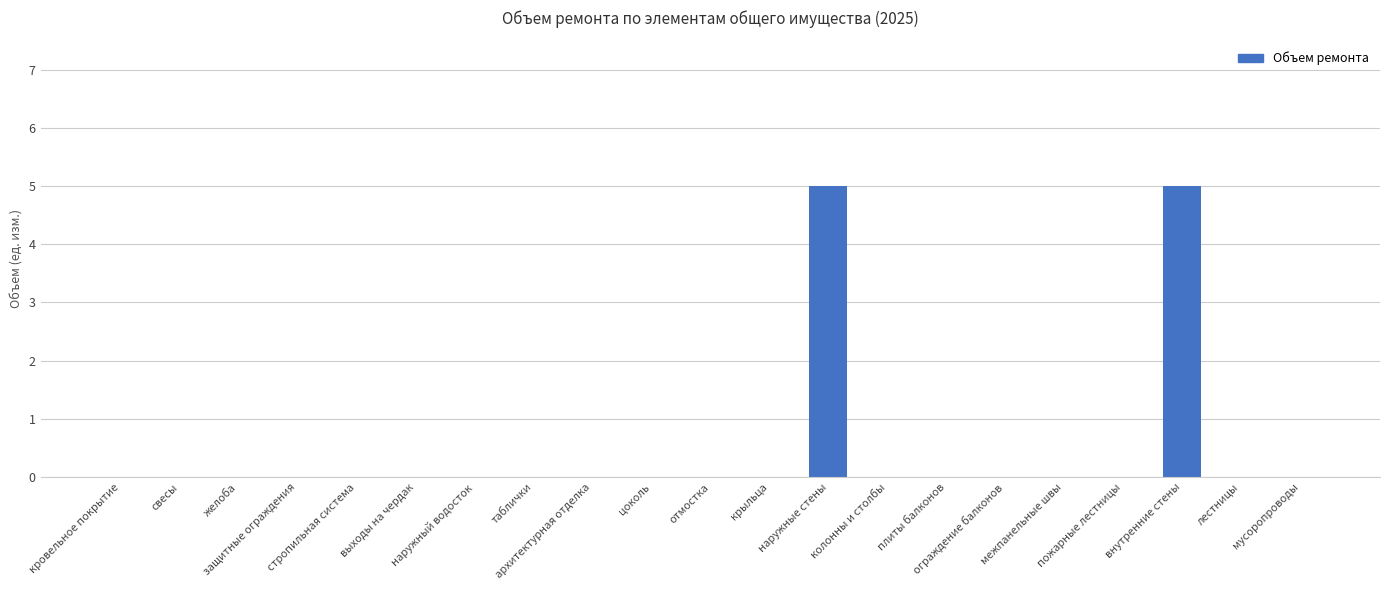

Reading left to right, list all the values displayed in this chart.

кровельное покрытие=0	свесы=0	желоба=0	защитные ограждения=0	стропильная система=0	выходы на чердак=0	наружный водосток=0	таблички=0	архитектурная отделка=0	цоколь=0	отмостка=0	крыльца=0	наружные стены=5	колонны и столбы=0	плиты балконов=0	ограждение балконов=0	межпанельные швы=0	пожарные лестницы=0	внутренние стены=5	лестницы=0	мусоропроводы=0